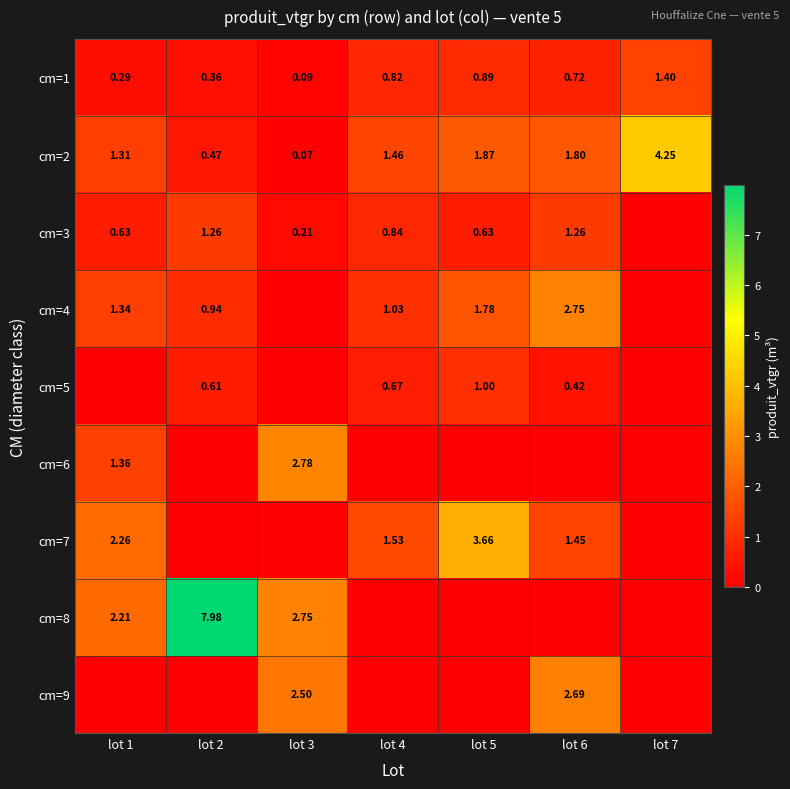

Which series has the largest total across all categories?

cm=8